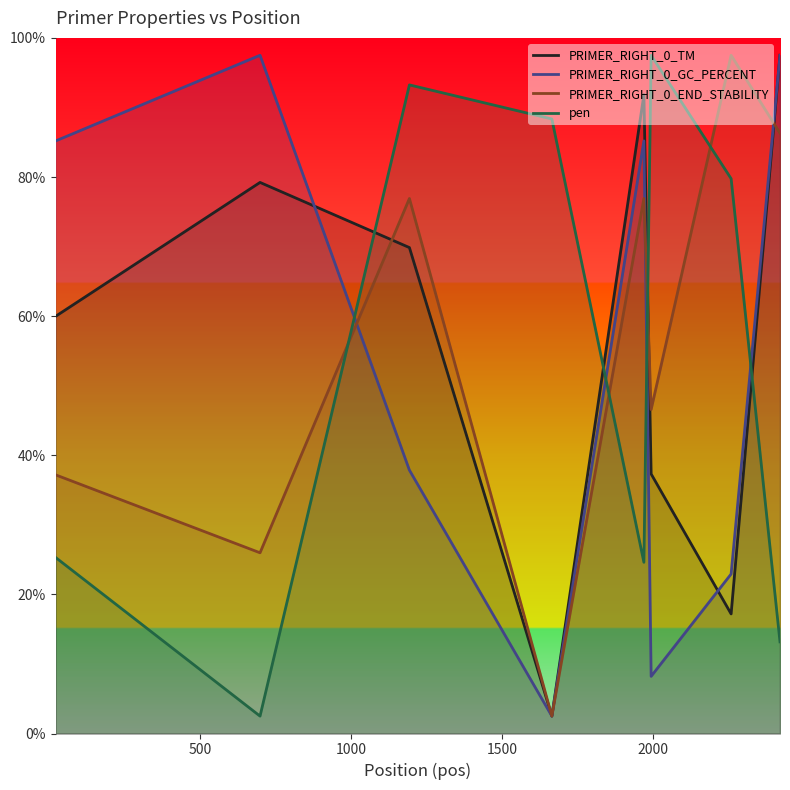

What is the average value of the PRIMER_RIGHT_0_GC_PERCENT series?

54.6